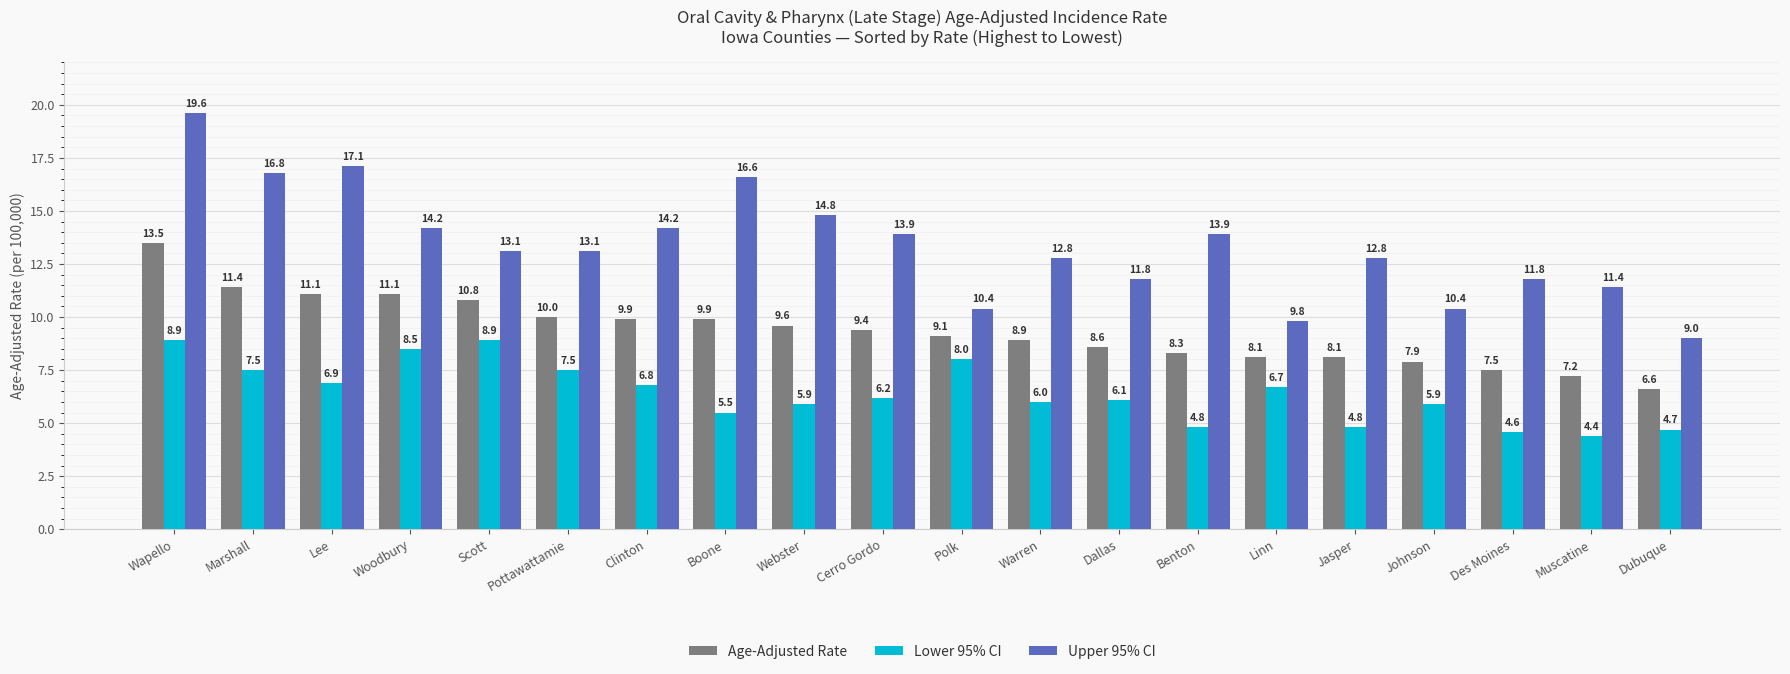

How many data points in Age-Adjusted Rate are above 9?

11